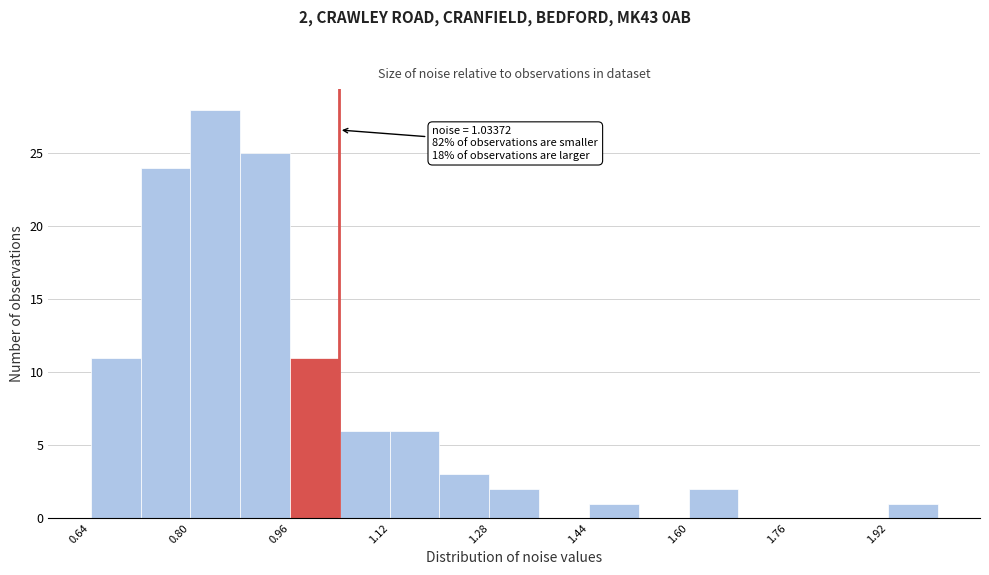

Over which range of the x-axis is the bar tallest?

0.80 to 0.88